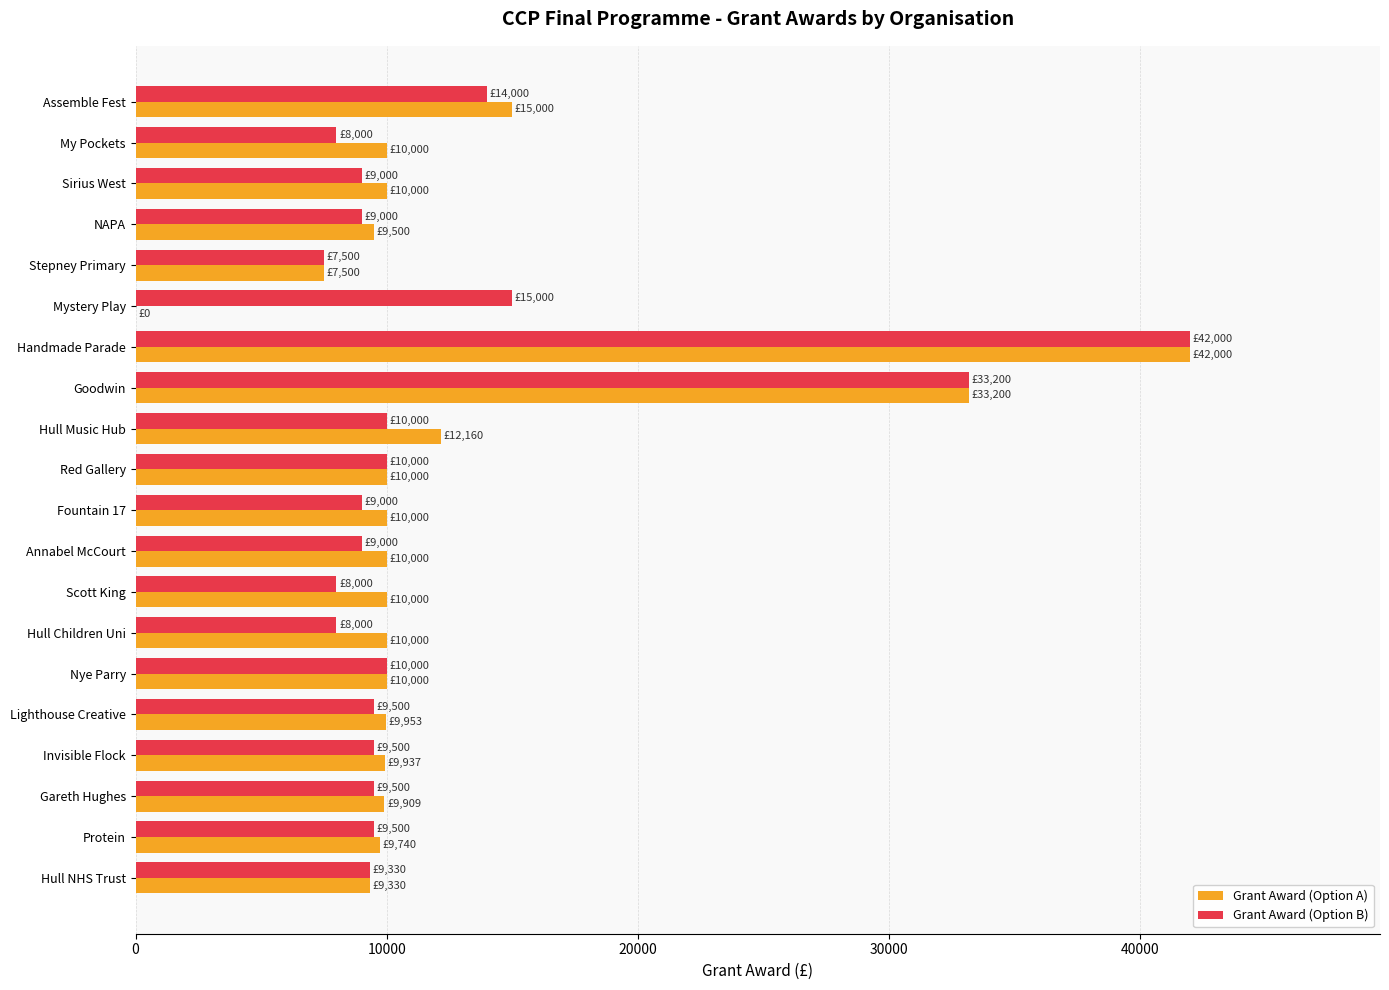

What are all the series names shown in the legend?

Grant Award (Option A), Grant Award (Option B)